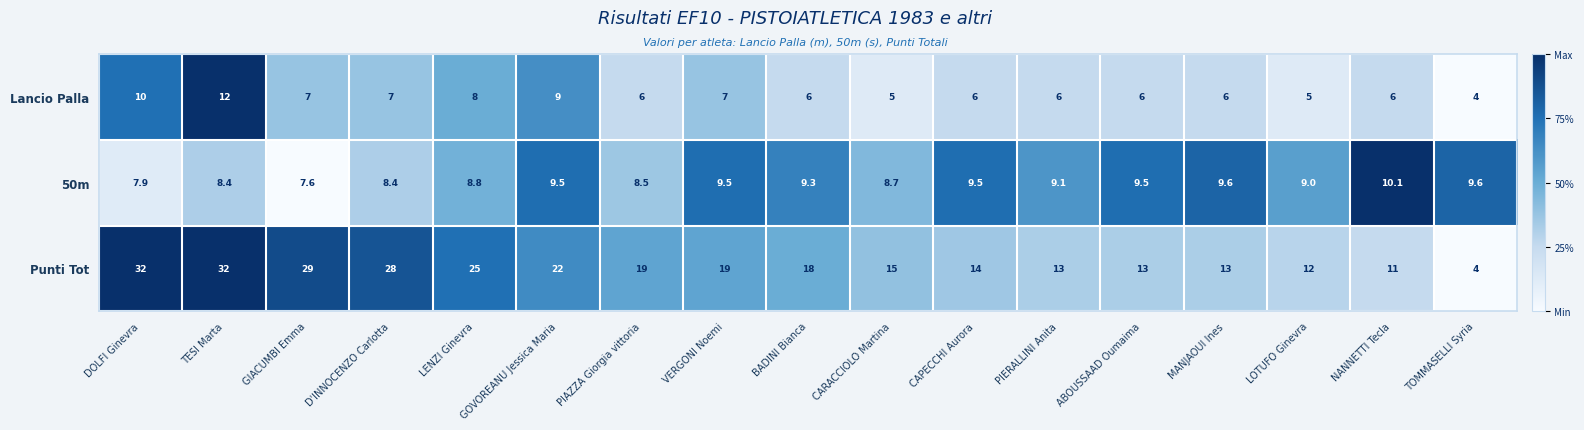

How many categories are shown in the chart?

17